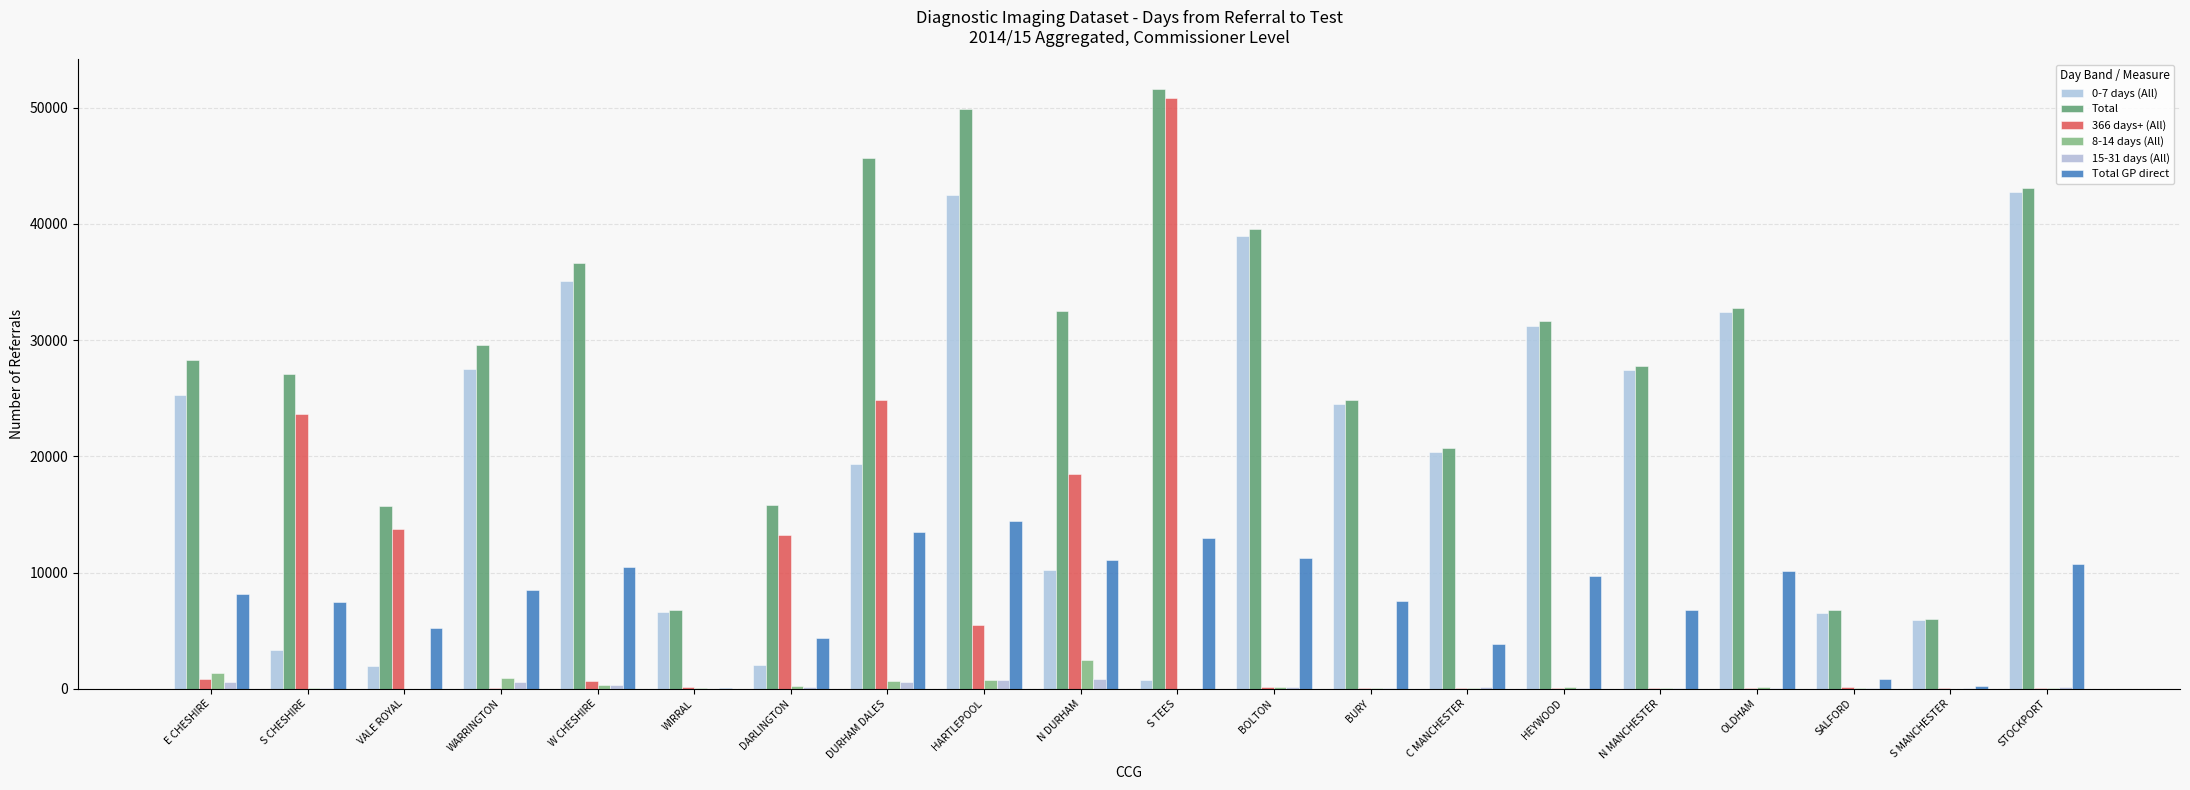

What is the difference between the second highest and minimum values in the 8-14 days (All) series?

1315